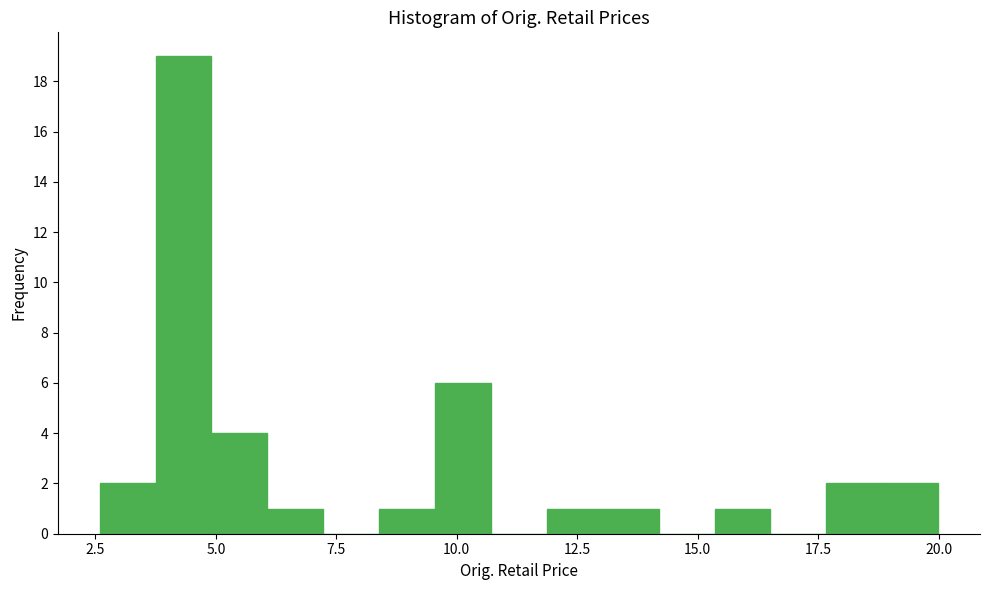

Read against the x-axis, roughly where is the centre of the tallest bar?

4.5